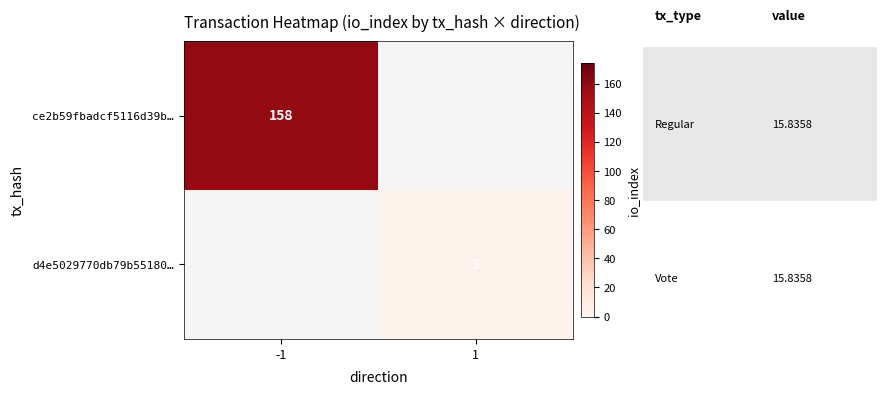

The value of ce2b59fbadcf5116d39b… at -1 is 235. True or false?

False